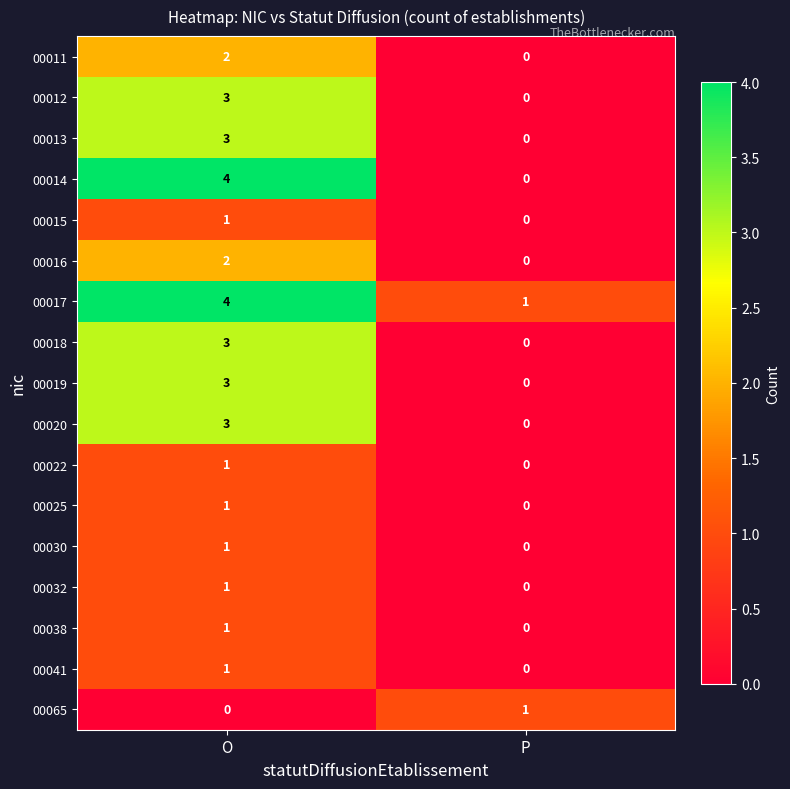

Rank the categories by 00012 value from highest to lowest.

O, P